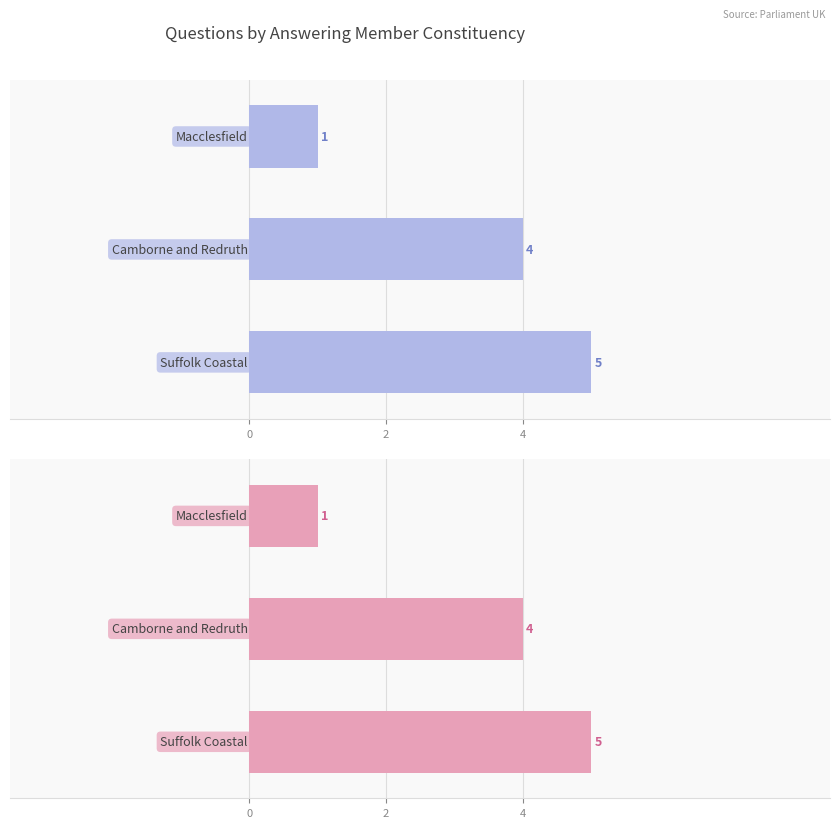

What is the greatest value displayed?

5